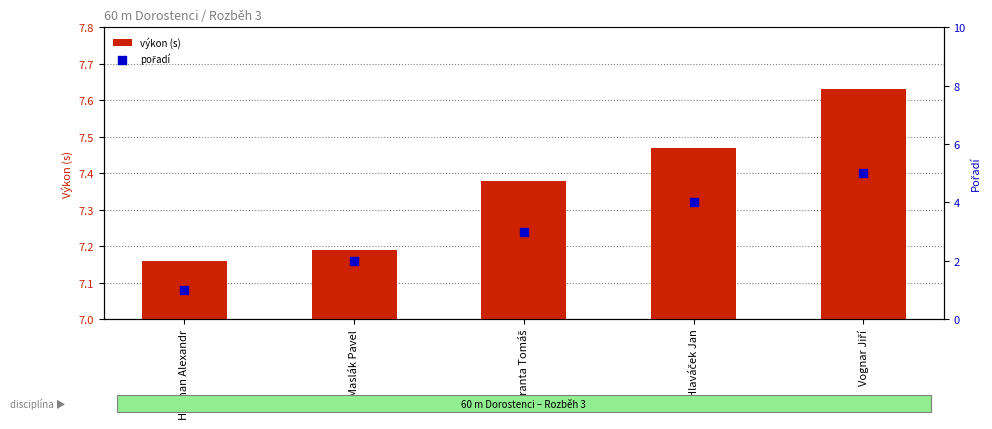

Is the value of výkon (s) at Hlaváček Jan greater than the value of pořadí at Franta Tomáš?

Yes